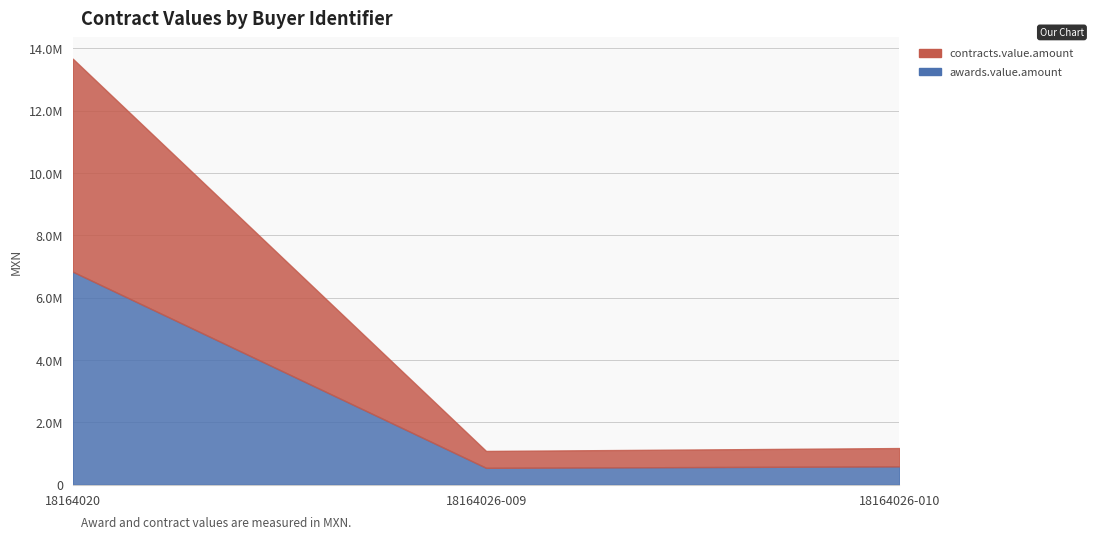

Count the number of categories in the chart.

3